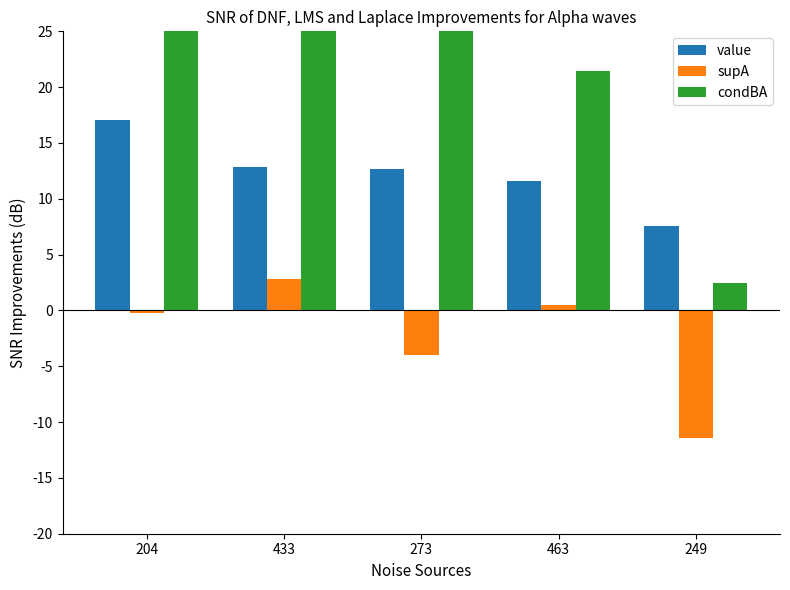

What is the smallest value displayed?

-11.4